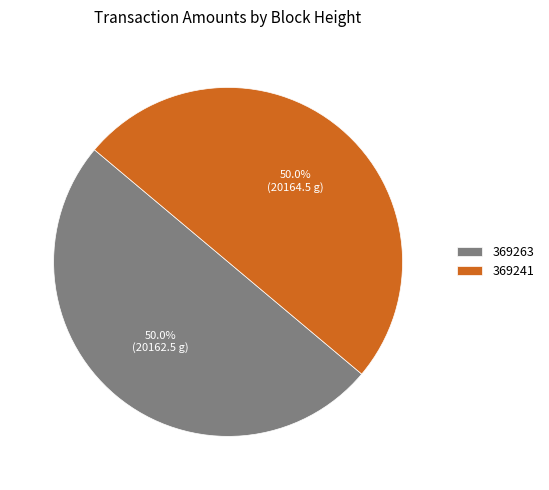

What is the ratio of the value at 369263 to the value at 369241?

1.0